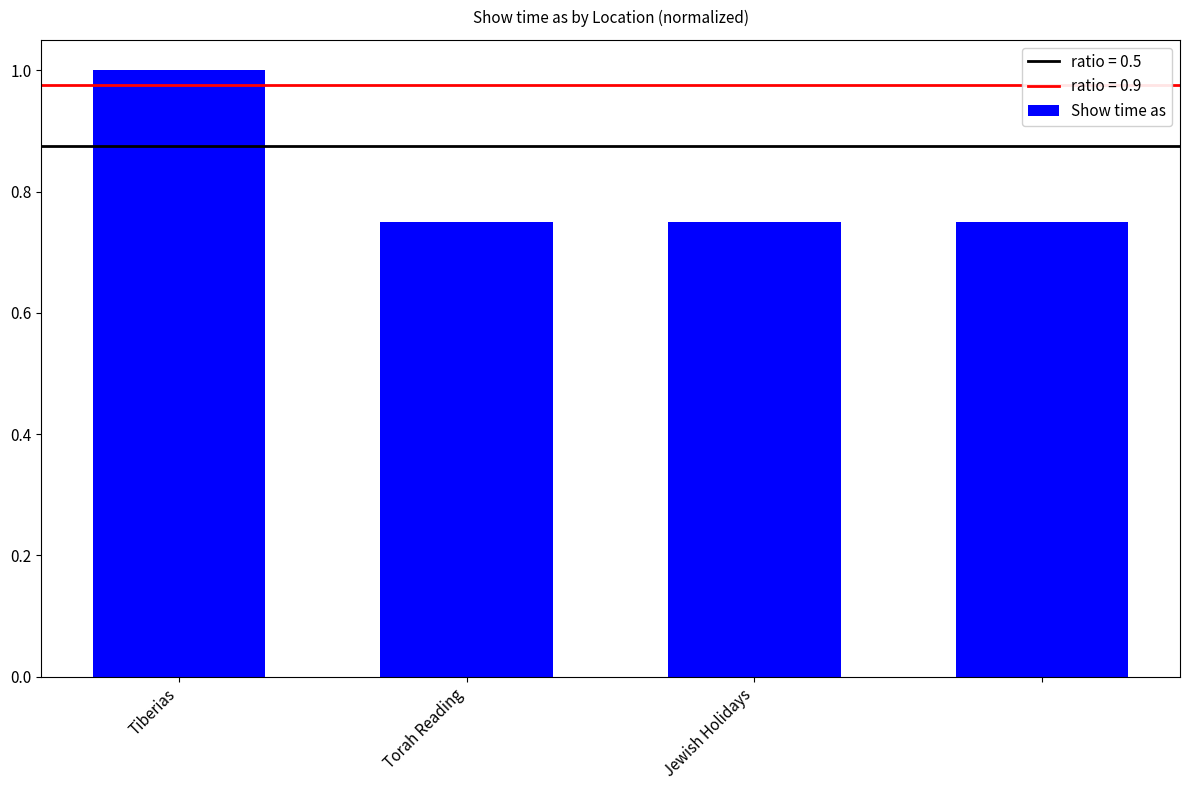

What is the value of the 1st bar from the left?

1.0